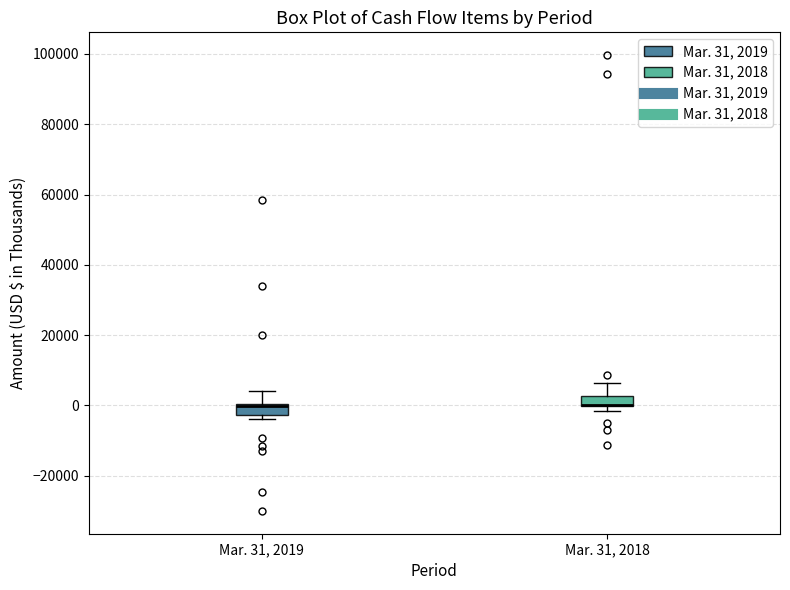

Where is the upper edge of the box for Mar. 31, 2018 on the y-axis? The values are not printed on the chart, so give them approximately, as read against the axis.

2000